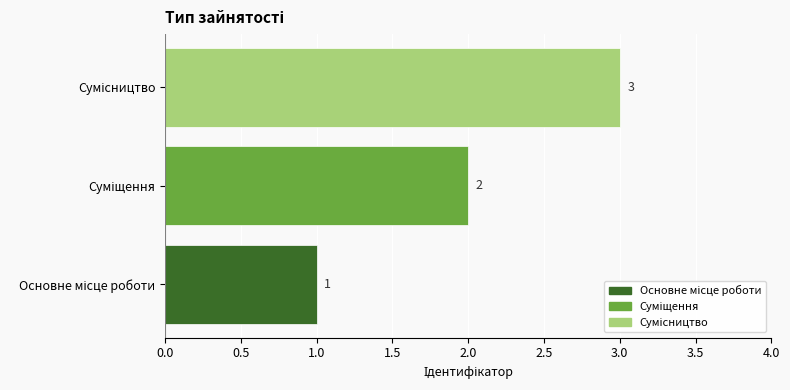

How many values are between 1 and 3?

3